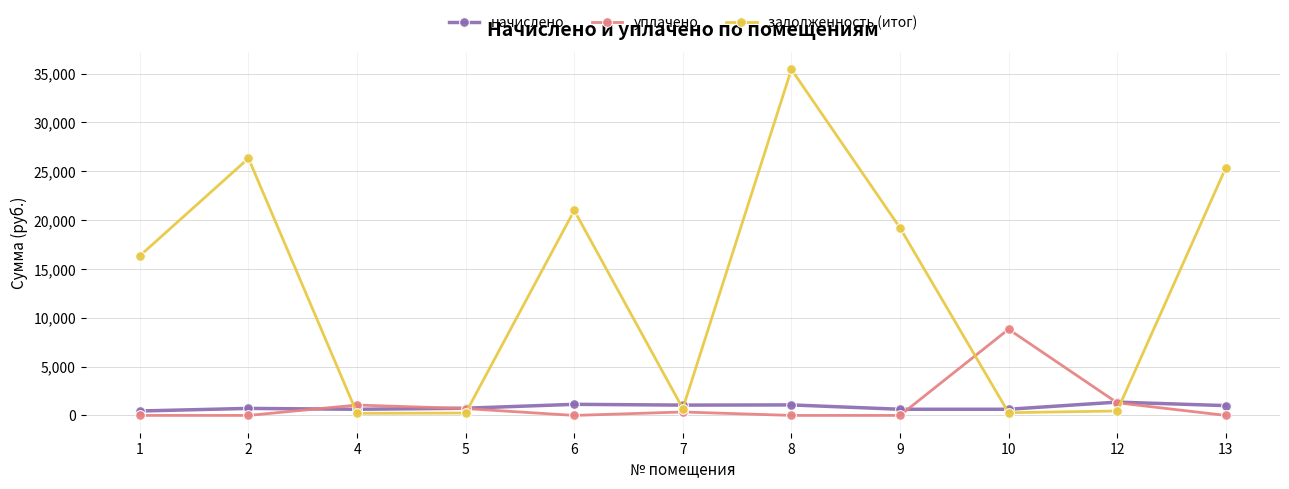

Where is the first local maximum for задолженность (итог)?

2